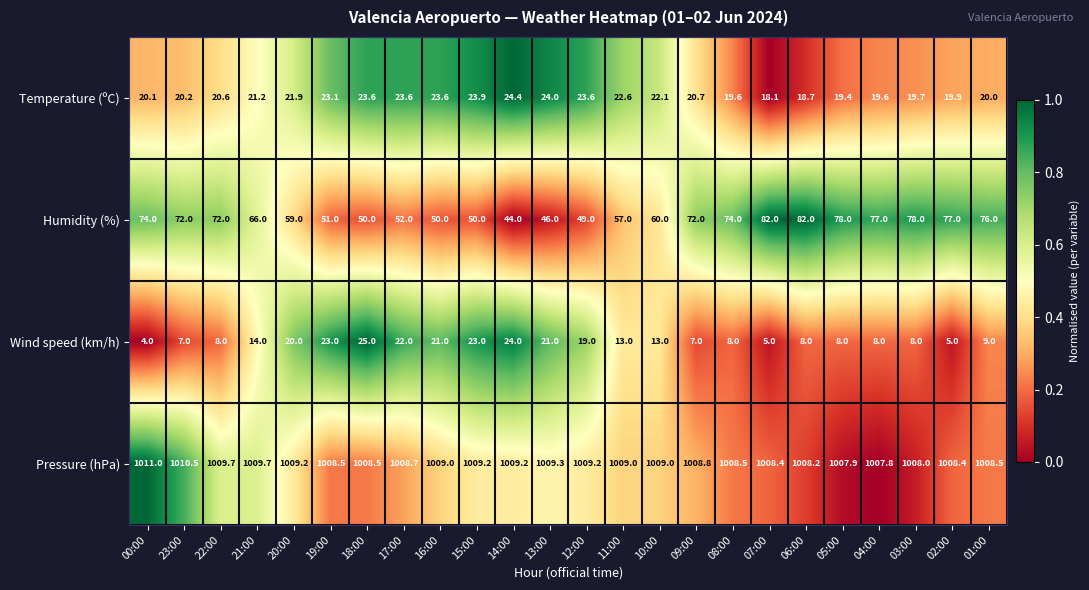

What is the difference between the maximum and minimum values in the Temperature (ºC) series?

6.3